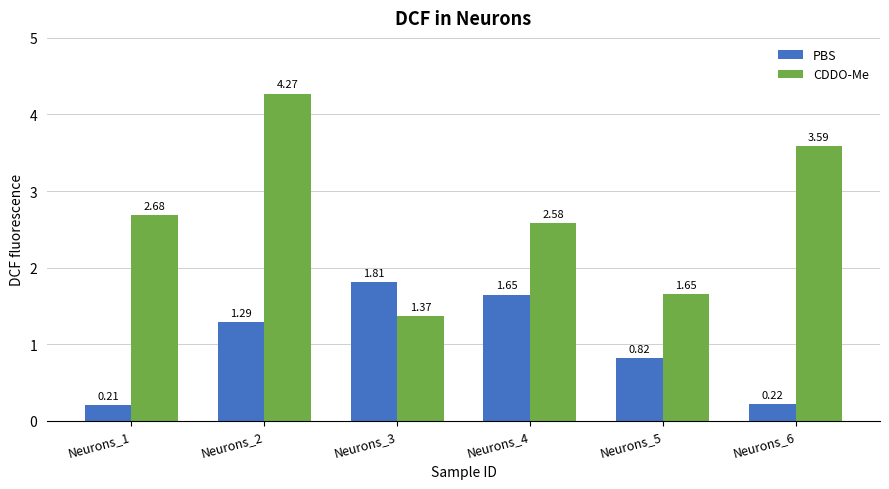

Are the bars grouped side by side (vs. stacked)?

Yes